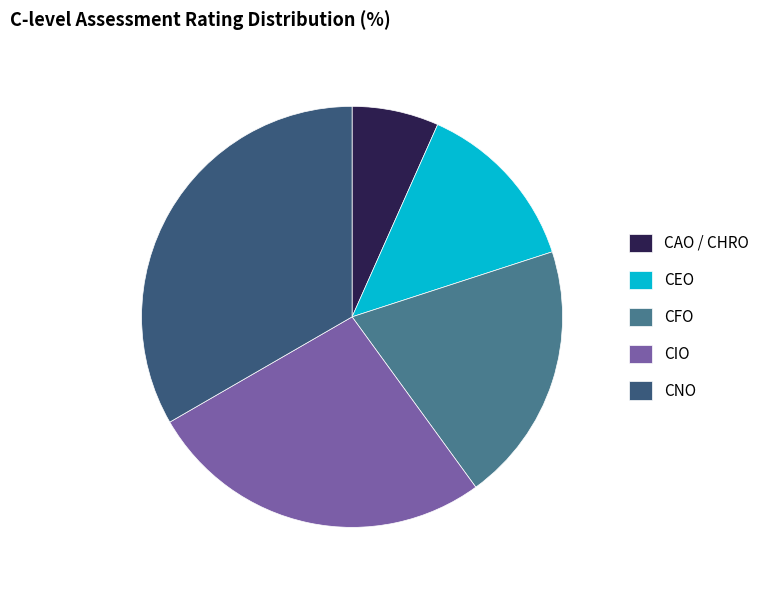

Do CAO / CHRO and CIO together represent more than half of the pie?

No